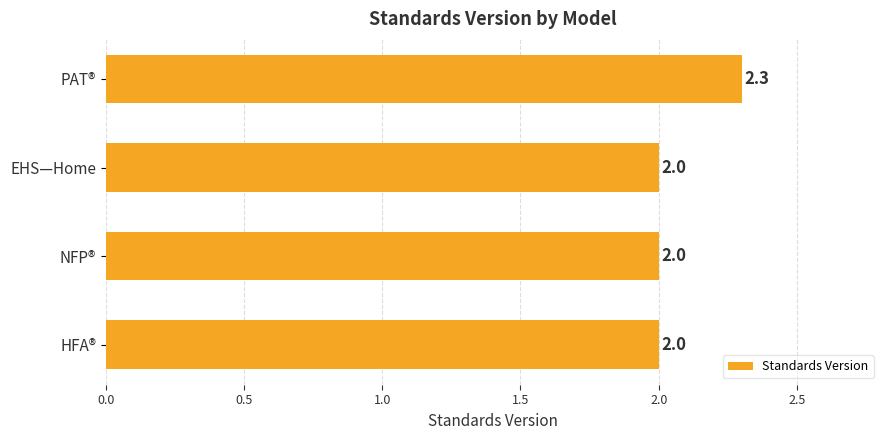

What is the ratio of the value at HFA® to the value at PAT®?

0.9